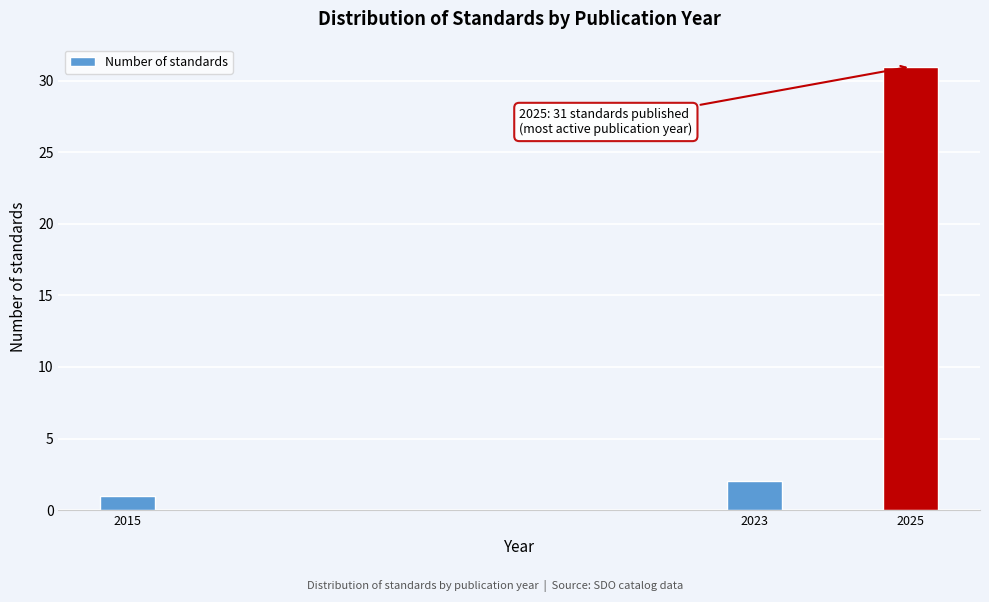

Reading left to right, what are all the values shown in this chart?

1	2	31